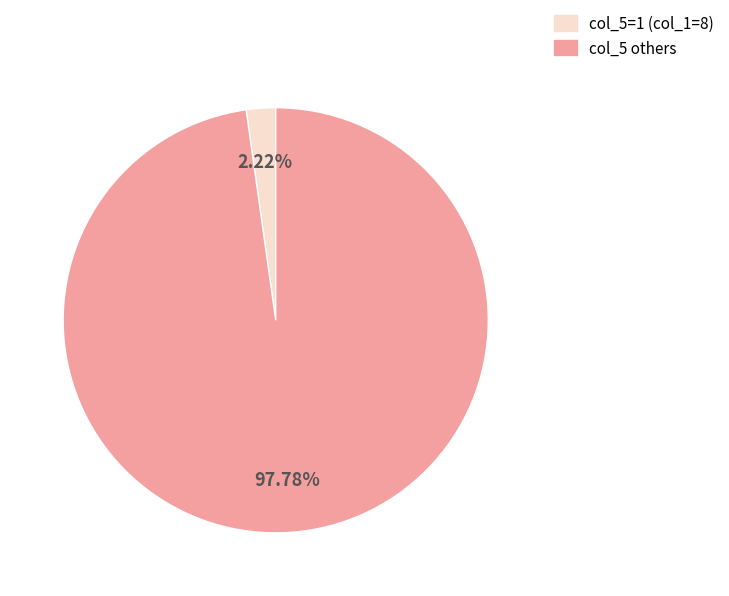

Does any single category account for the majority?

Yes